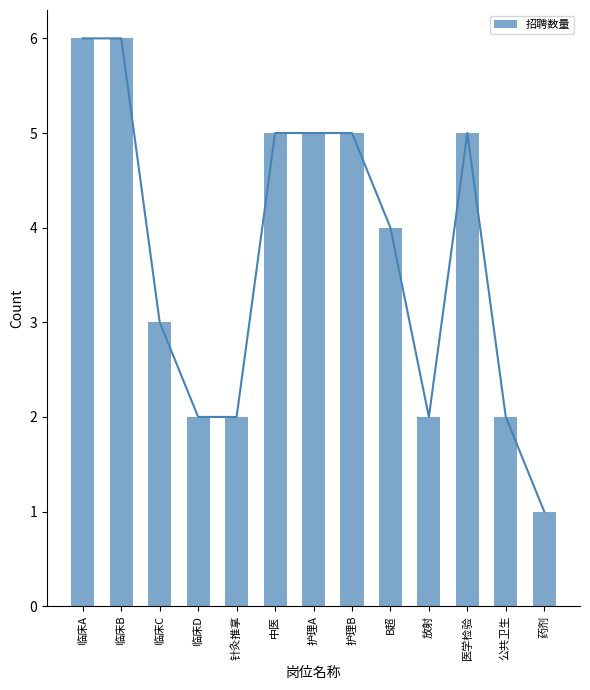

Approximately how many times larger is the value at 护理B compared to 公共卫生?

2.5